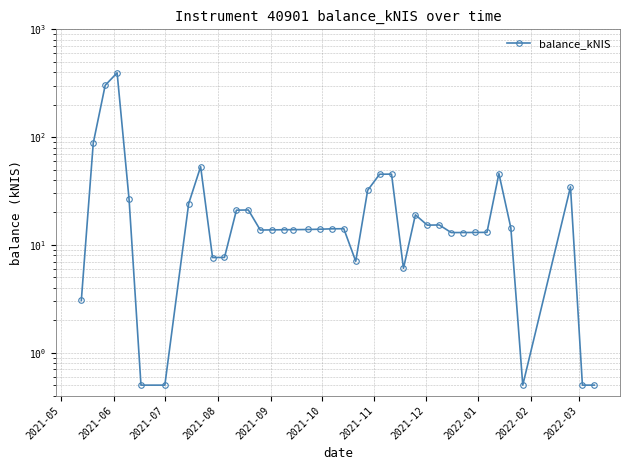

Is this an area chart (filled region under the line)?

No